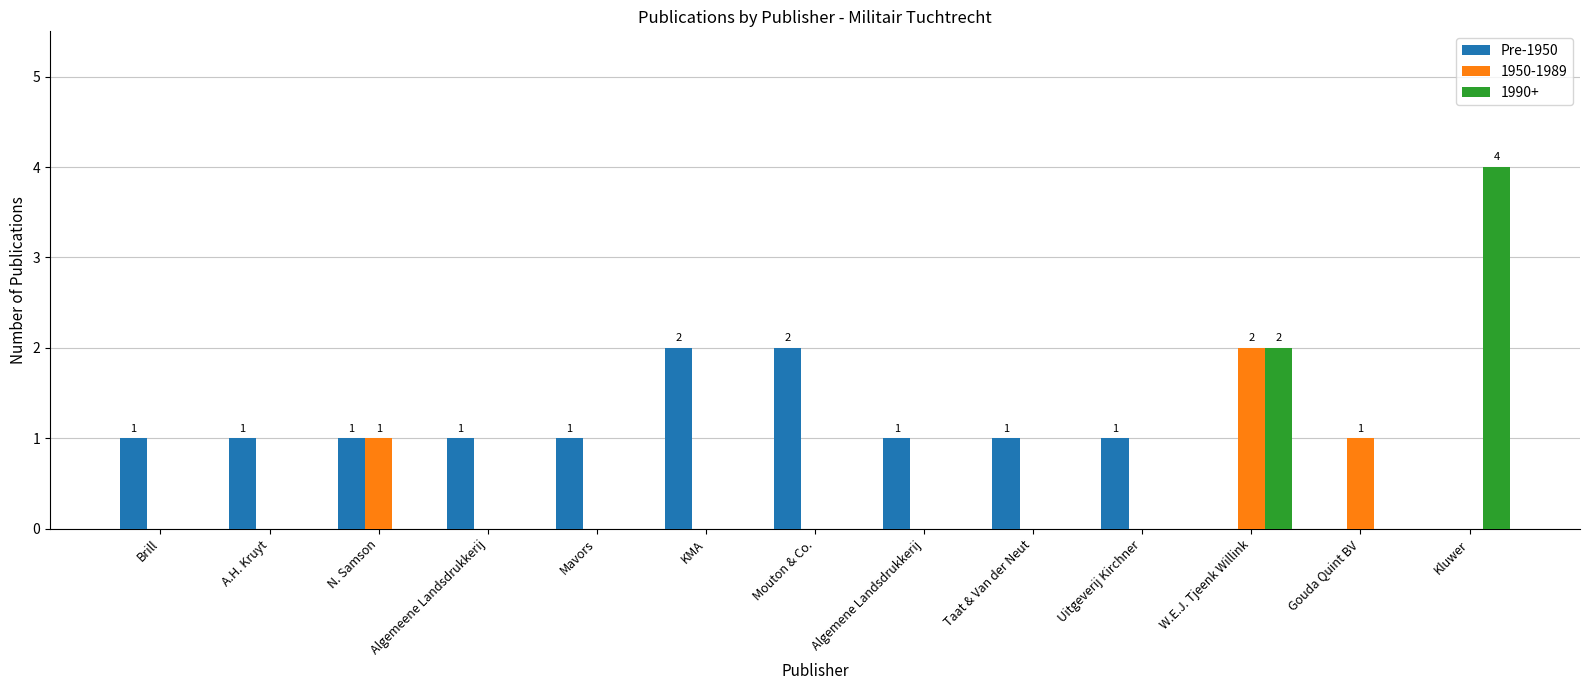

The value of 1950-1989 at A.H. Kruyt is -1. True or false?

False